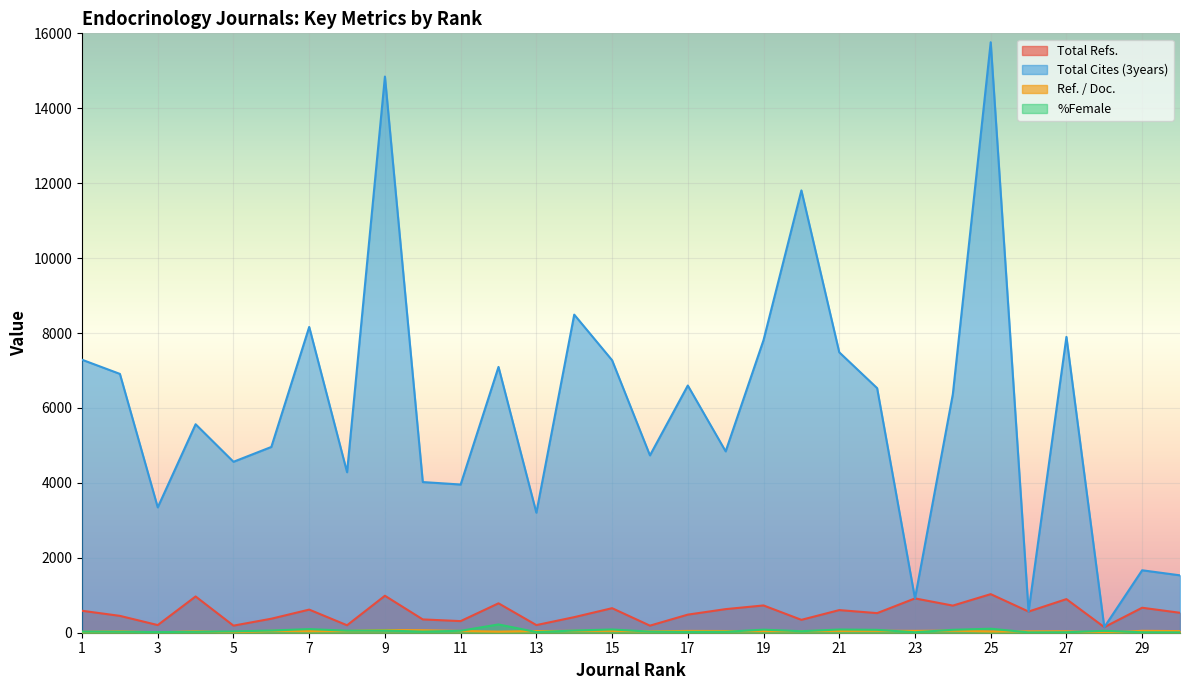

Which has a higher value, 23 or 16?

23